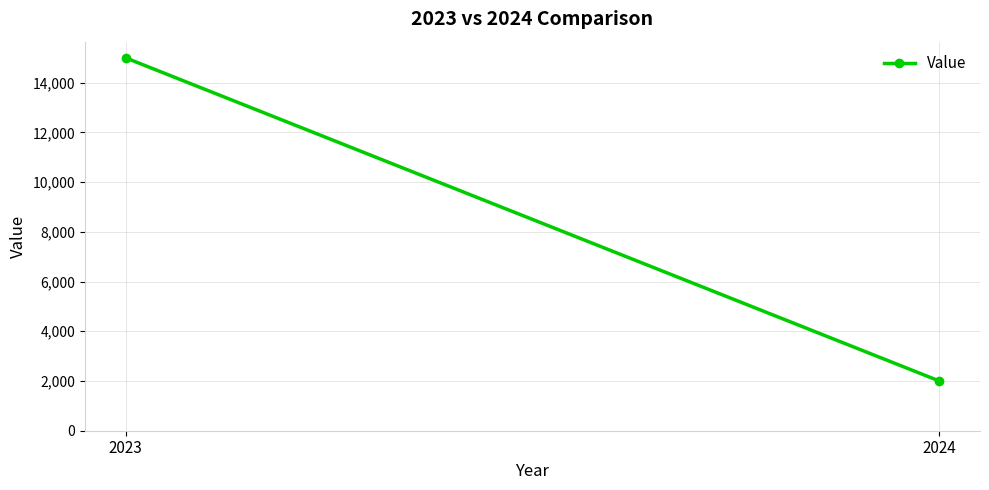

True or false: the data shows 1020 at 2024.

False